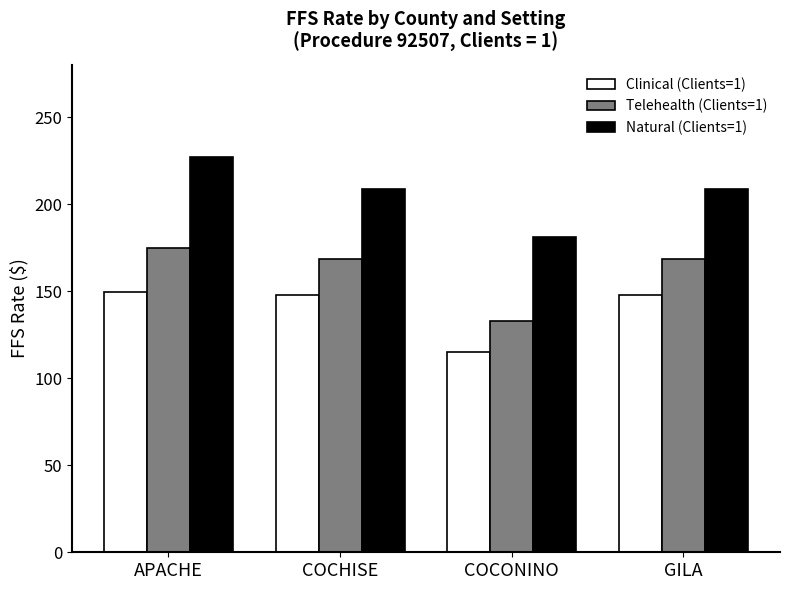

Which series changed the most between APACHE and COCONINO?

Natural (Clients=1)